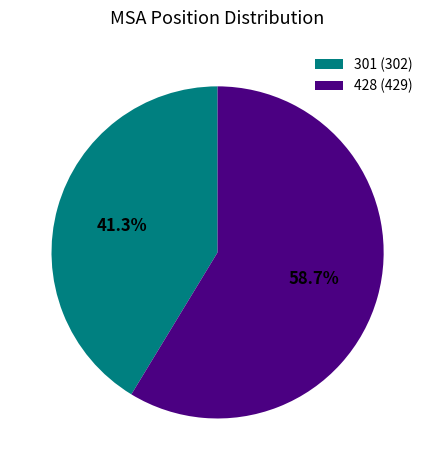

Which category has the smallest portion of the pie?

301